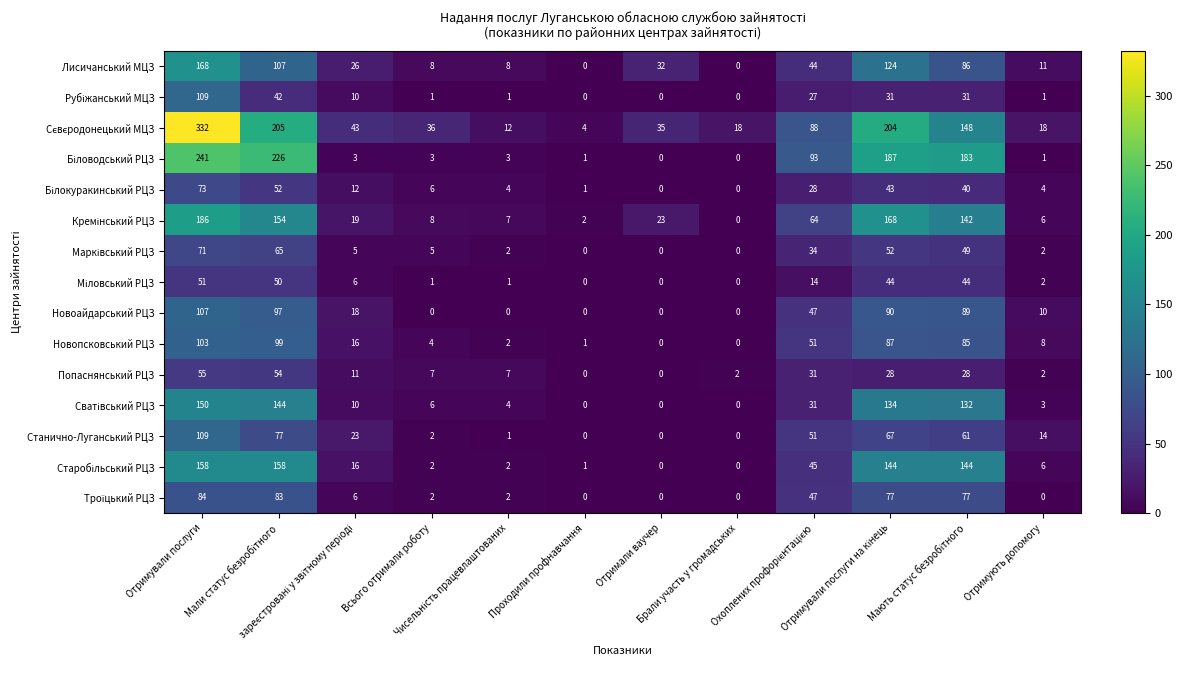

What is the sum of all Попаснянський РЦЗ values?

225